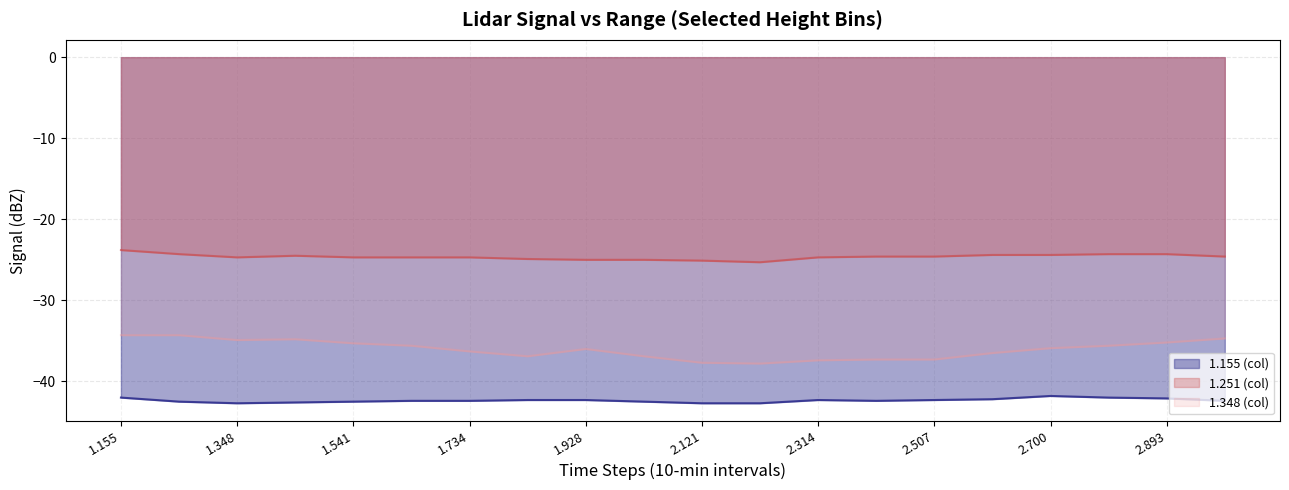

Where is the first local maximum for 1.155 (col)?

2.314